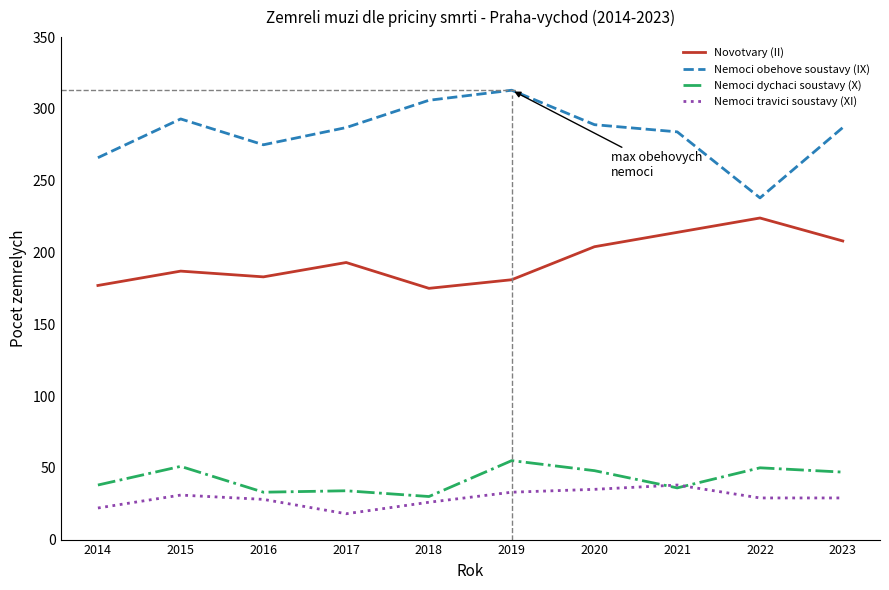

What is the sum of all Nemoci dychaci soustavy (X) values?

422